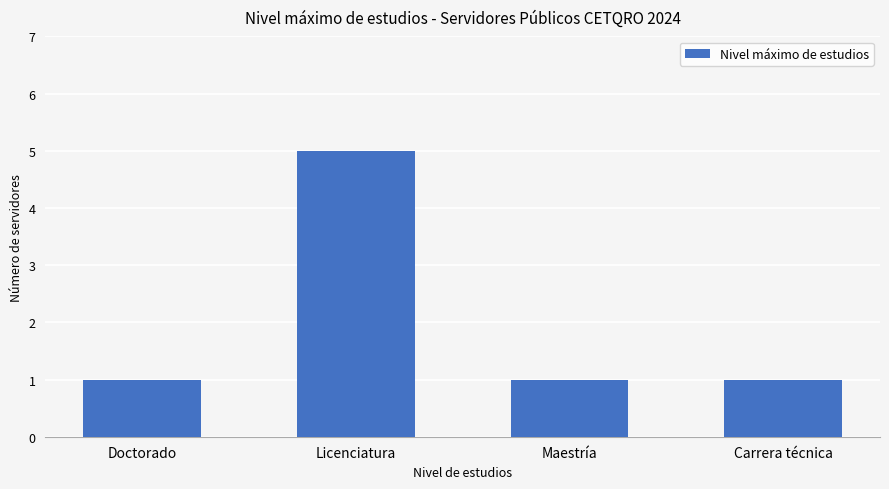

Is it true that the value at Licenciatura is 5?

True